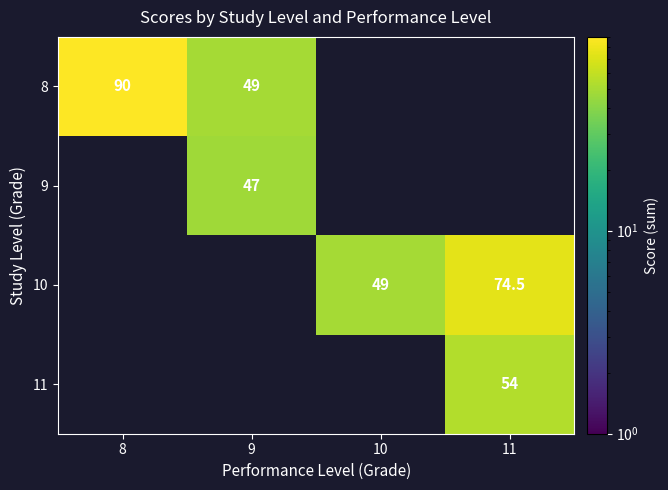

The 8 series shows 49.0 at 9. True or false?

True